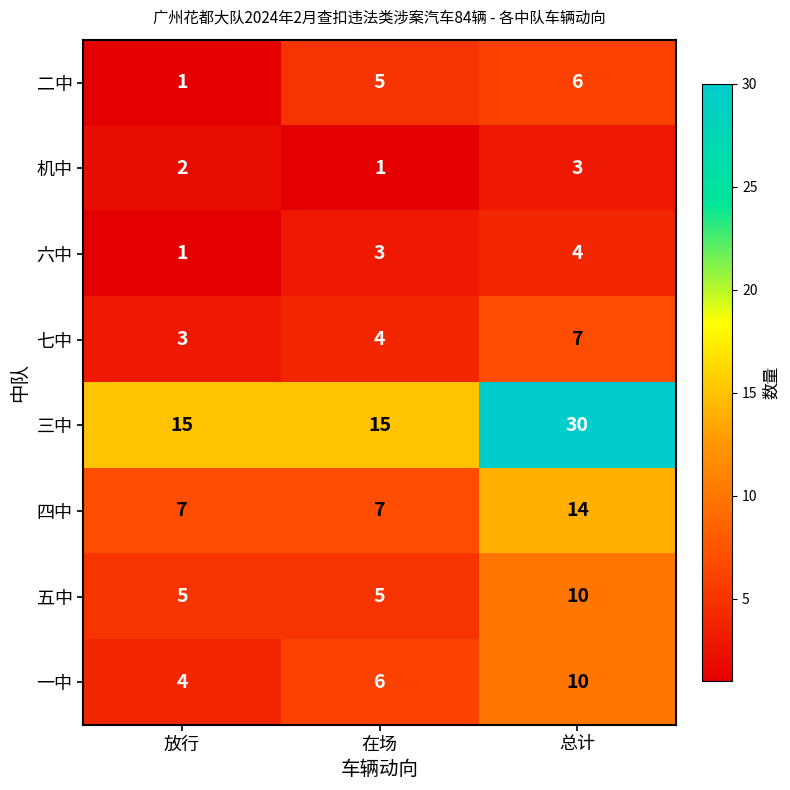

What is the greatest value displayed?

30